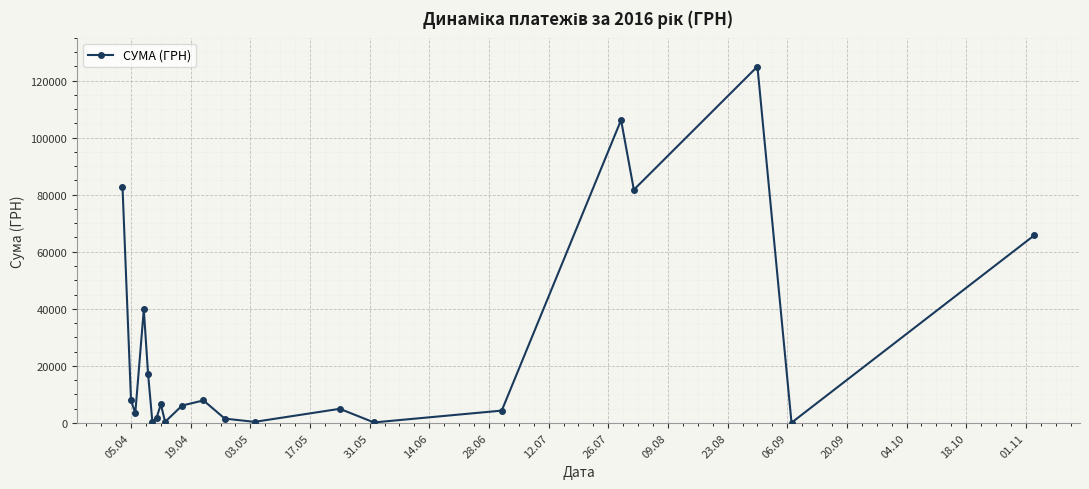

What is the average value?

26878.3